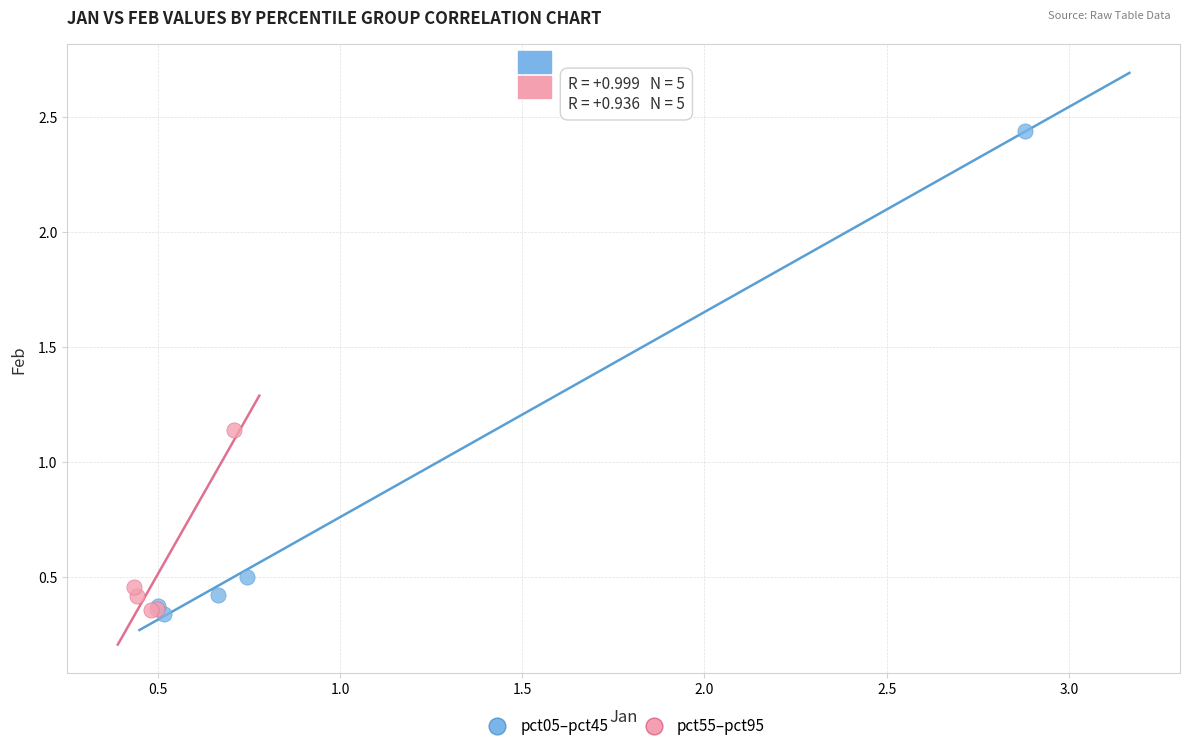

Which series has the widest spread of Y values?

pct05–pct45